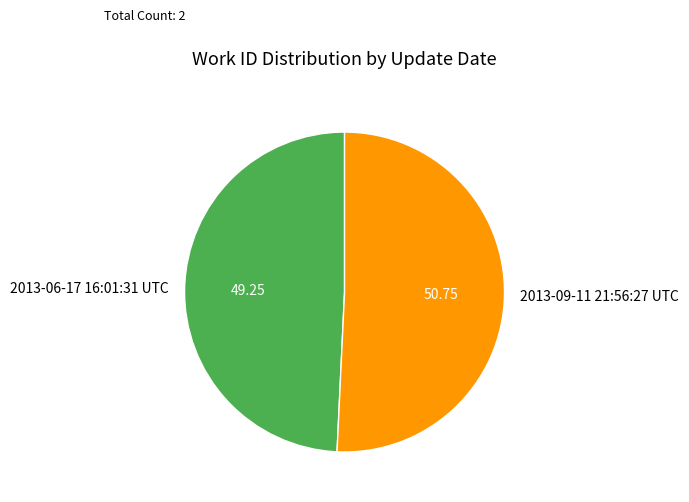

Count the number of slices in the pie.

2